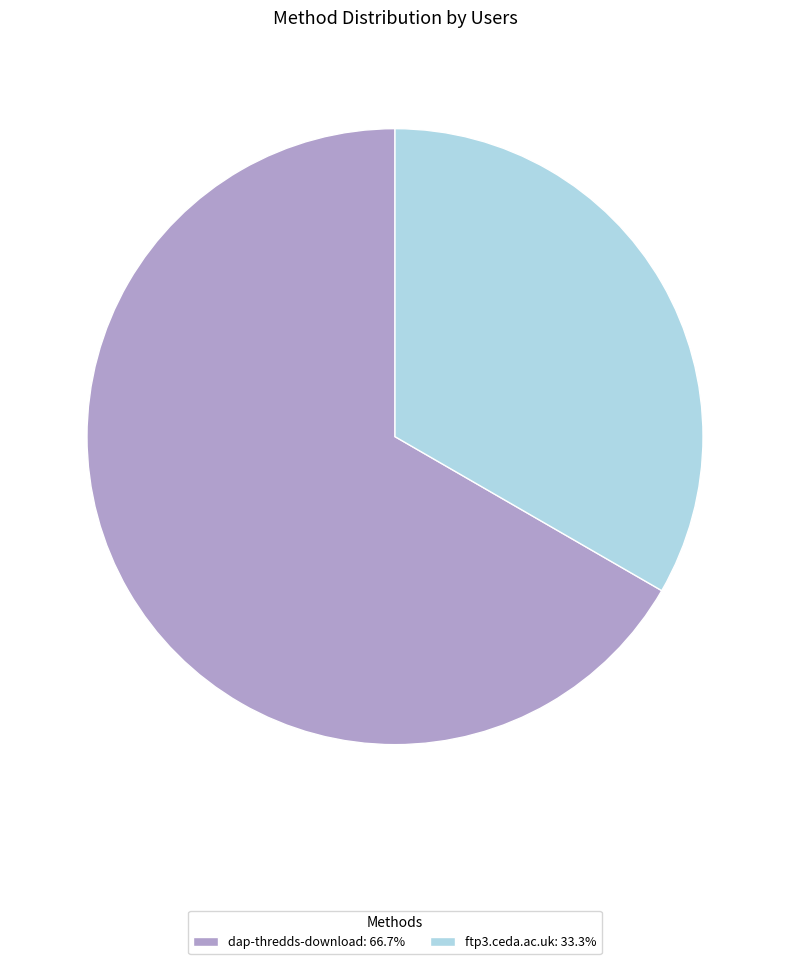

The dap-thredds-download slice represents 67% of the pie. True or false?

True